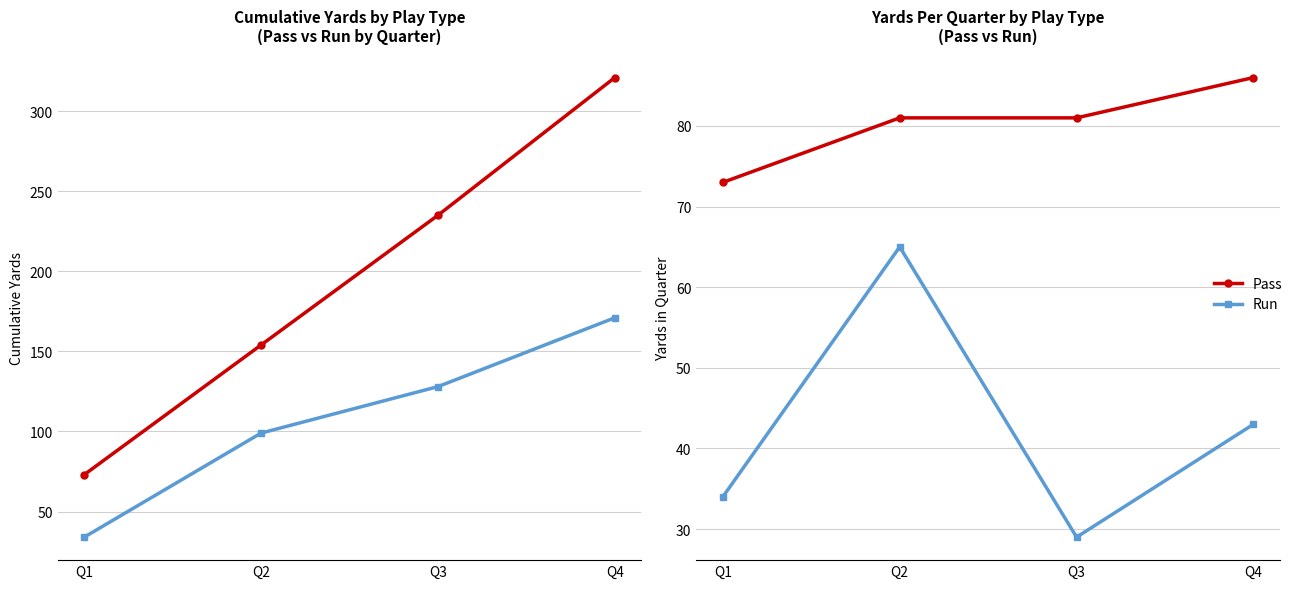

Rank the series by their maximum value, from highest to lowest.

Pass, Run